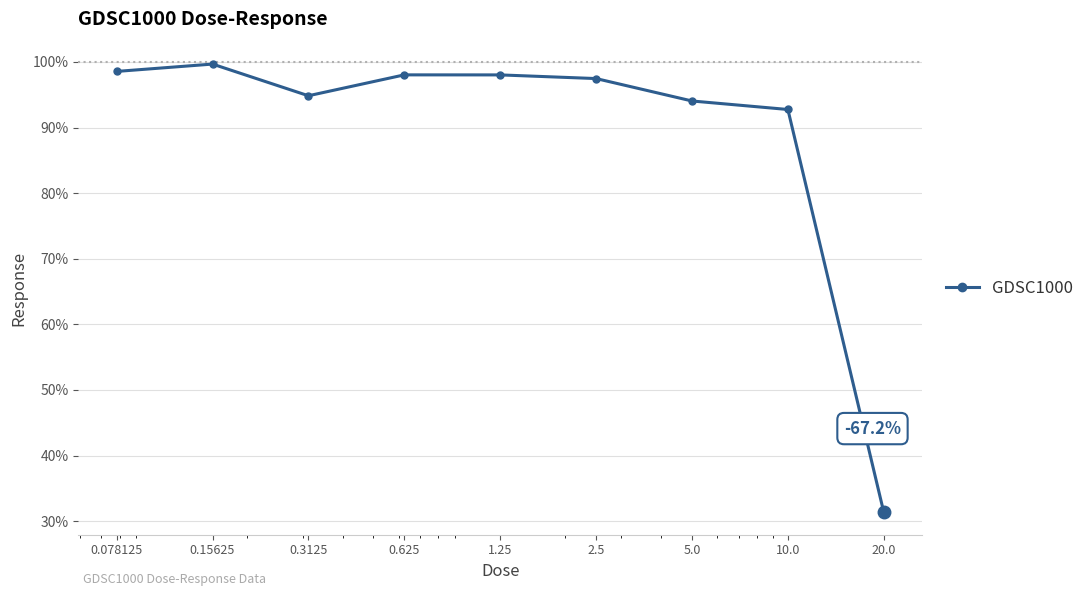

What is the greatest value displayed?

99.7